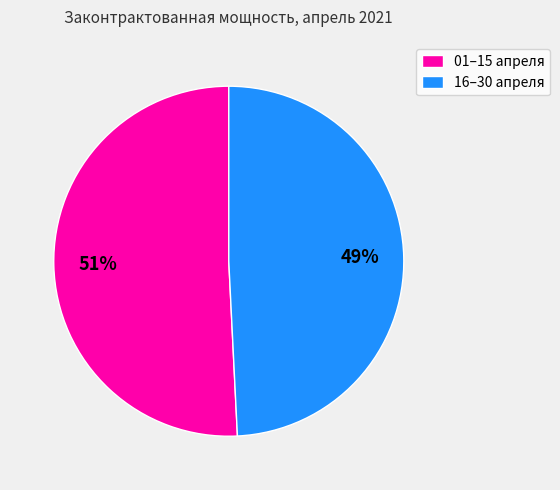

Rank the categories by value from highest to lowest.

01–15 апреля, 16–30 апреля